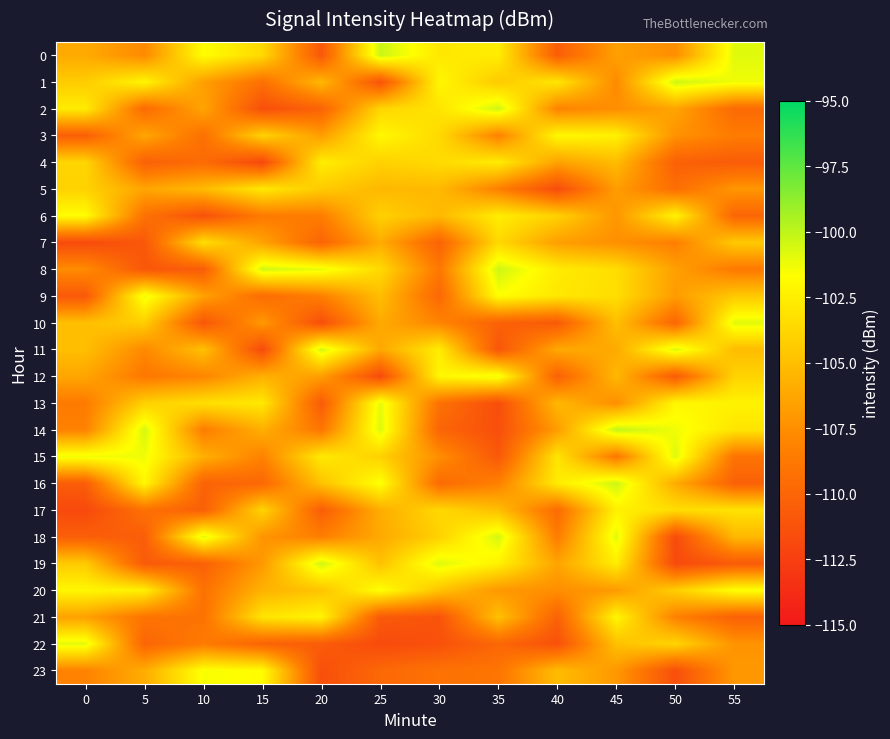

Which series changed the most between 15 and 25?

16